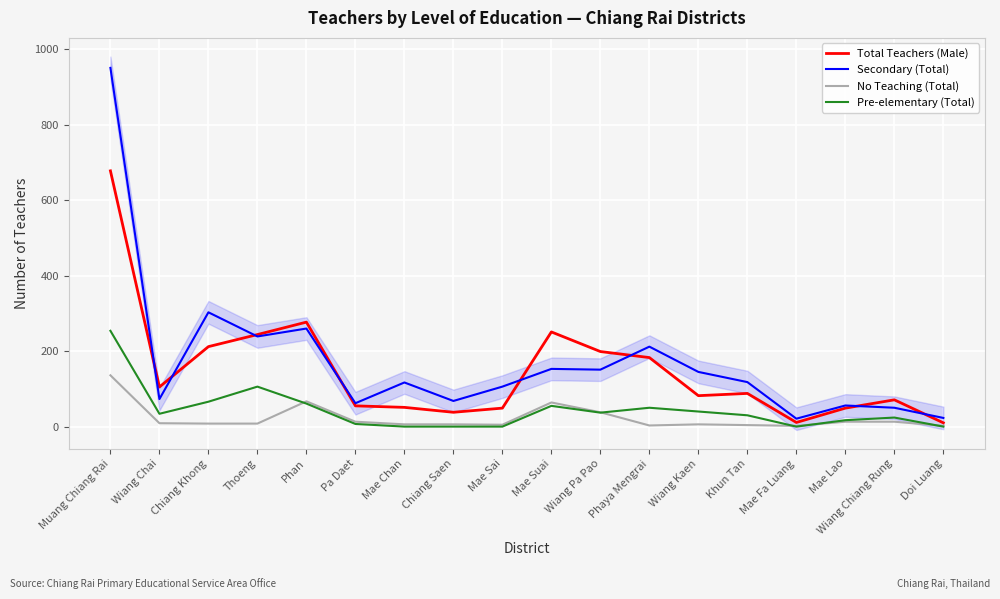

True or false: Total Teachers (Male) and Secondary (Total) intersect in this chart.

True